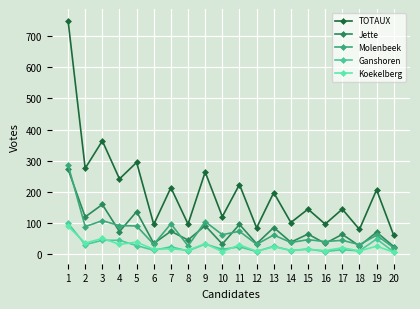

What is the value of the Jette point at the 3rd from the left?

160